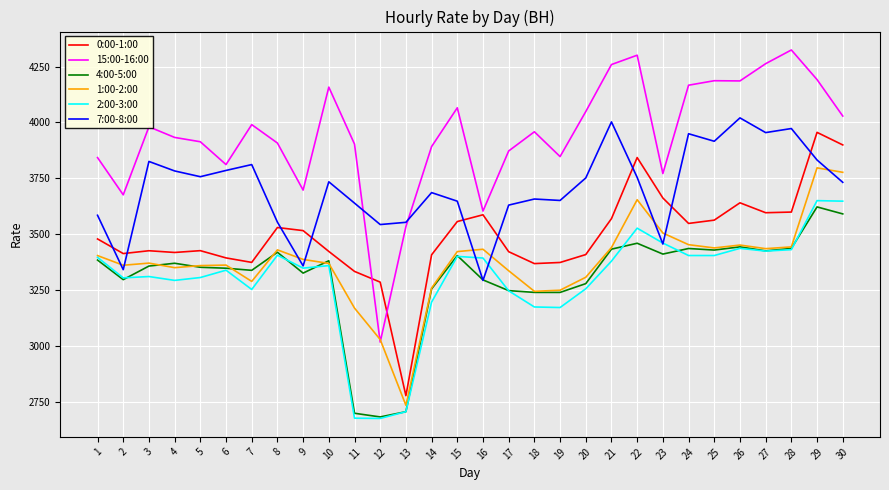

How many intersections are there between 7:00-8:00 and 4:00-5:00?

2